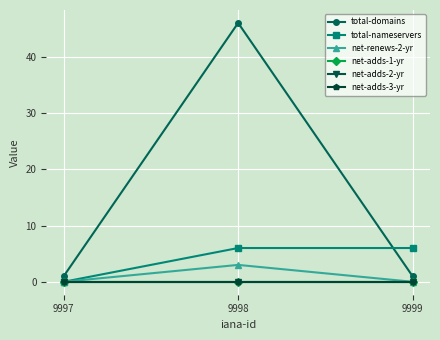

Does the chart have visible grid lines?

Yes